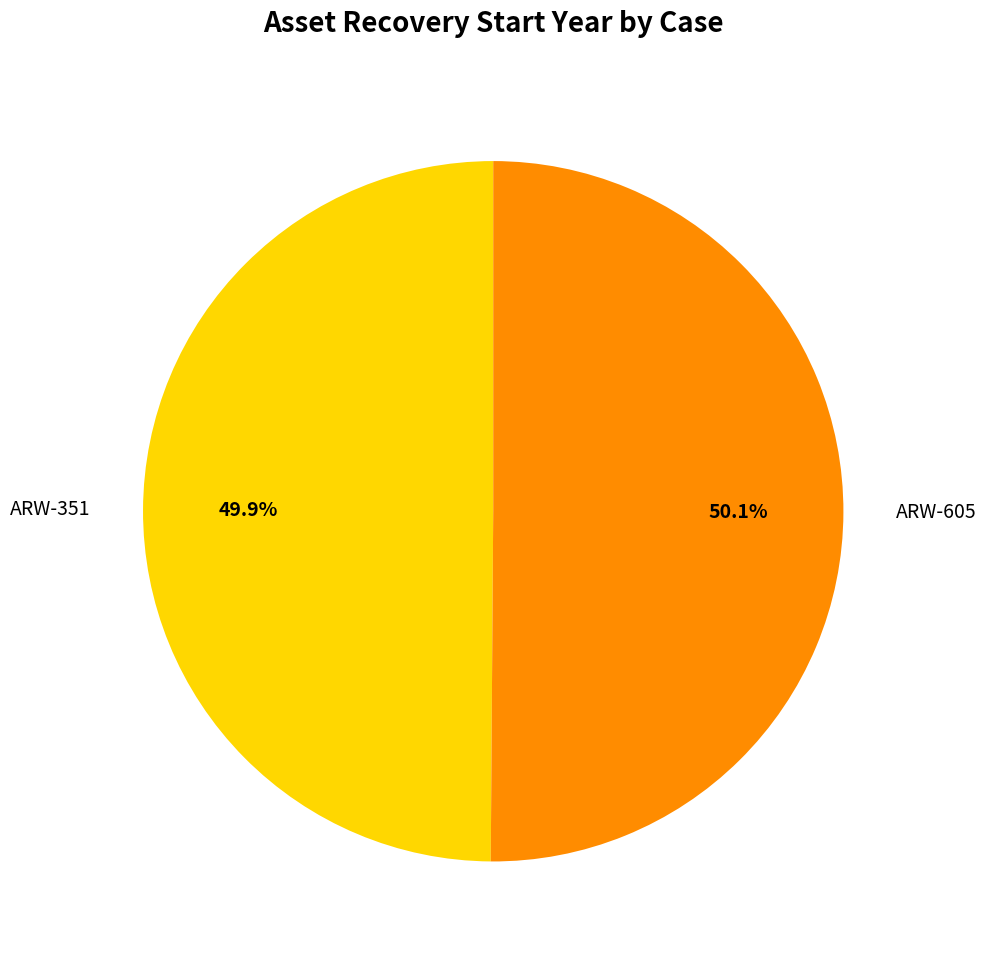

How many slices are in this pie chart?

2